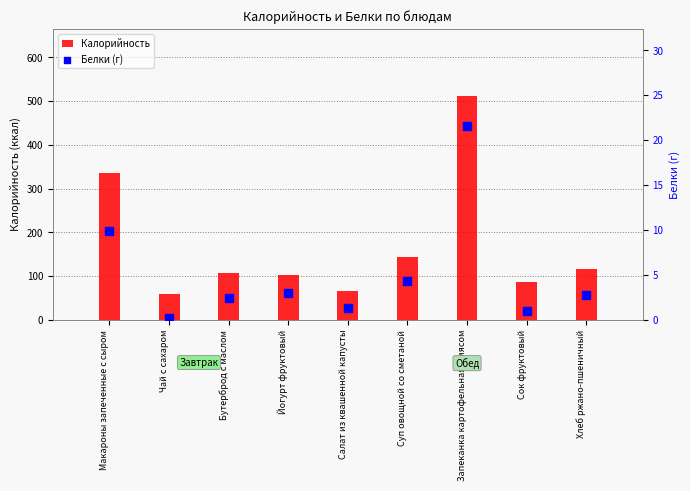

Which series contains the highest Y value?

Калорийность